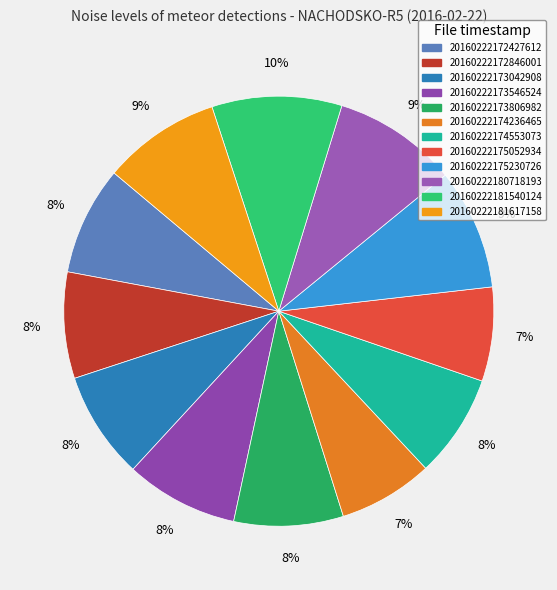

What percentage is the 20160222175052934 slice, to the nearest percent?

7%